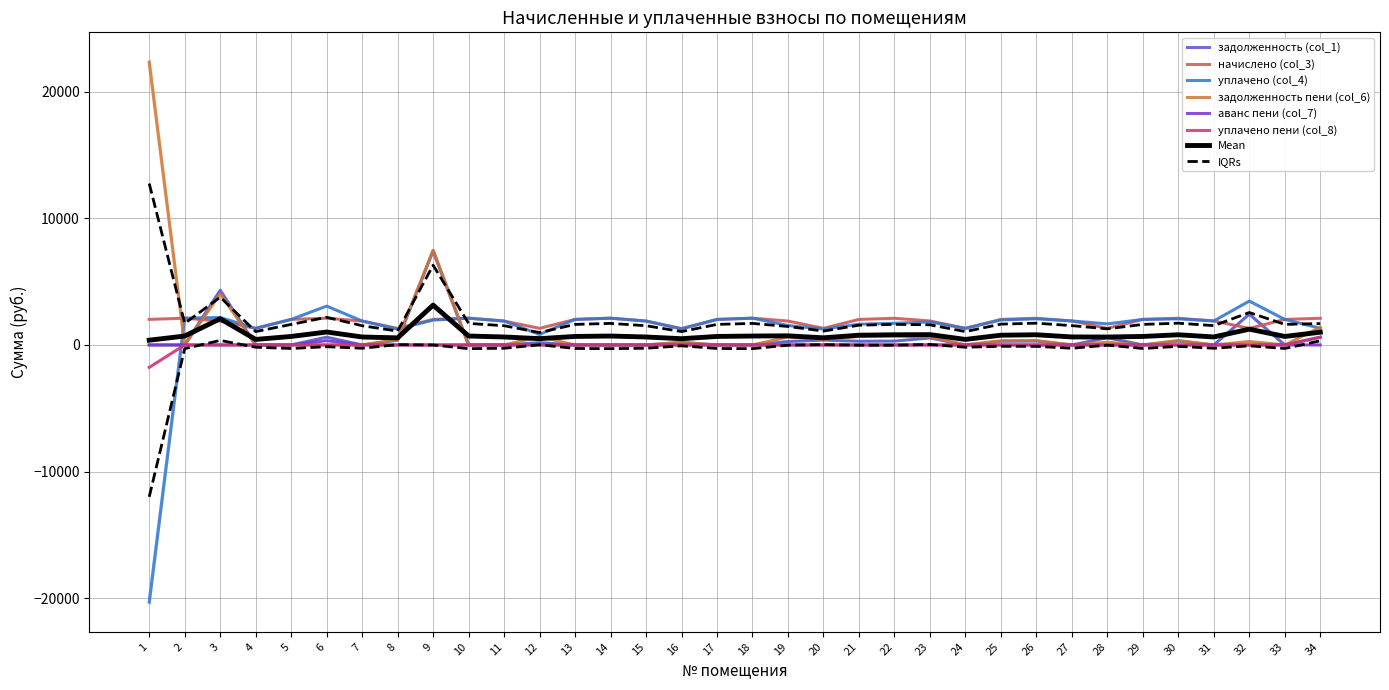

Is the value of уплачено пени (col_8) at 24 greater than the value of начислено (col_3) at 9?

No